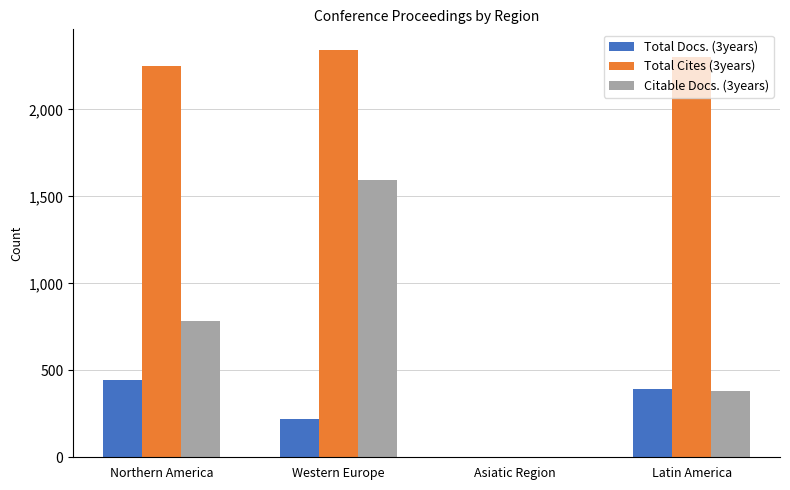

How many groups of bars are there?

4